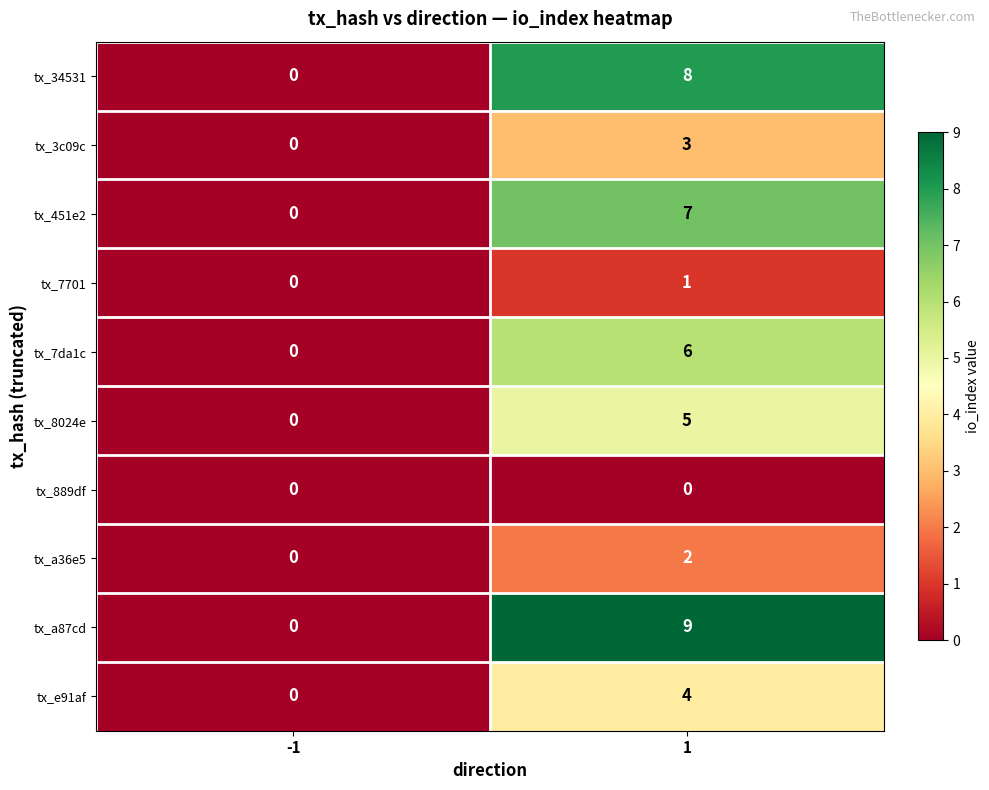

Which label corresponds to the largest value in the chart?

1